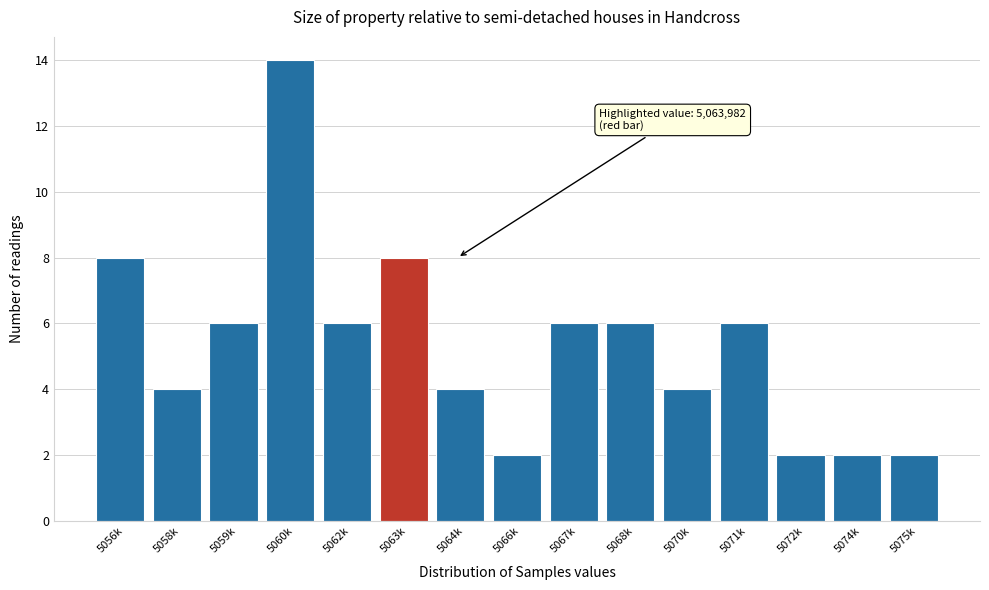

Reading right to left, extract all data points from this chart.

2	2	2	6	4	6	6	2	4	8	6	14	6	4	8